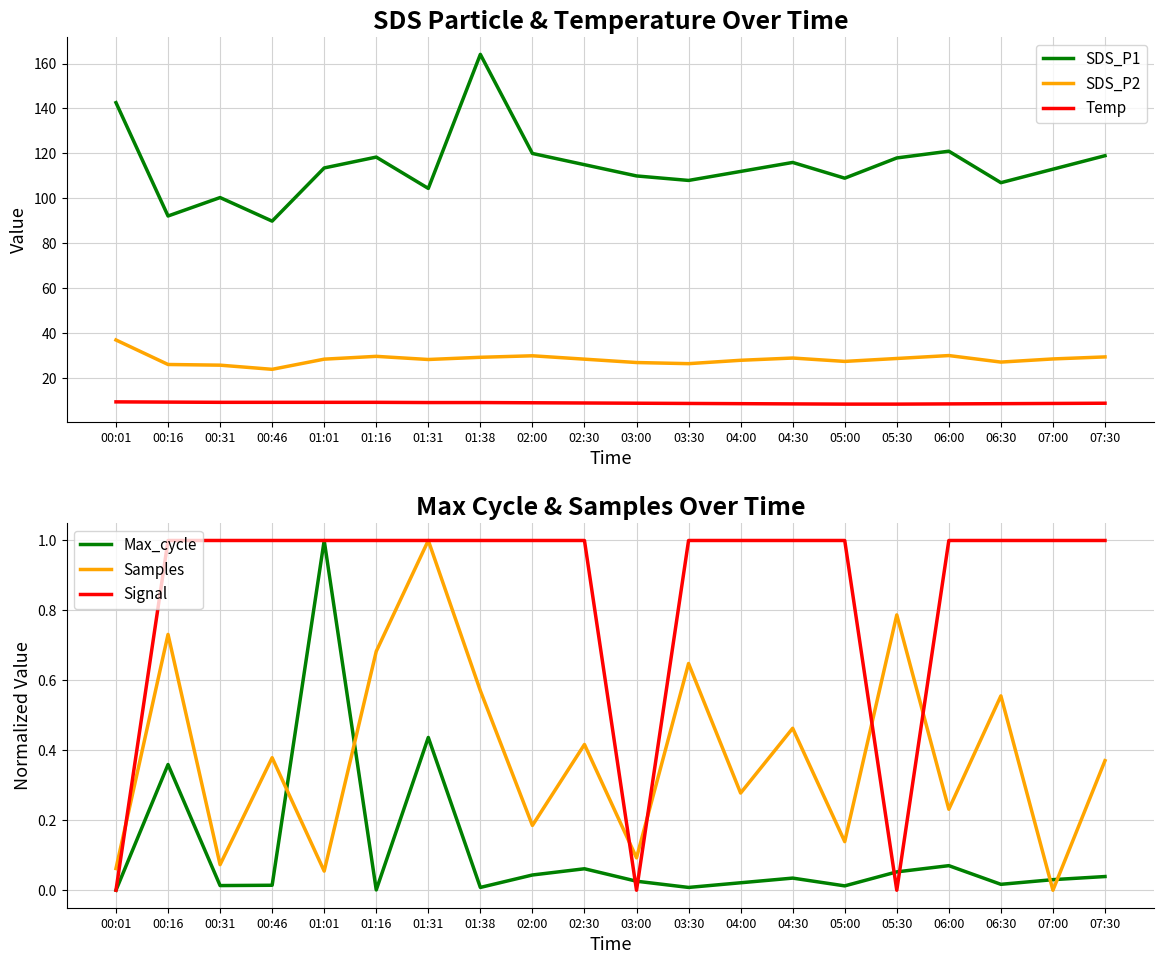

Which series has the largest range (max minus min)?

SDS_P1